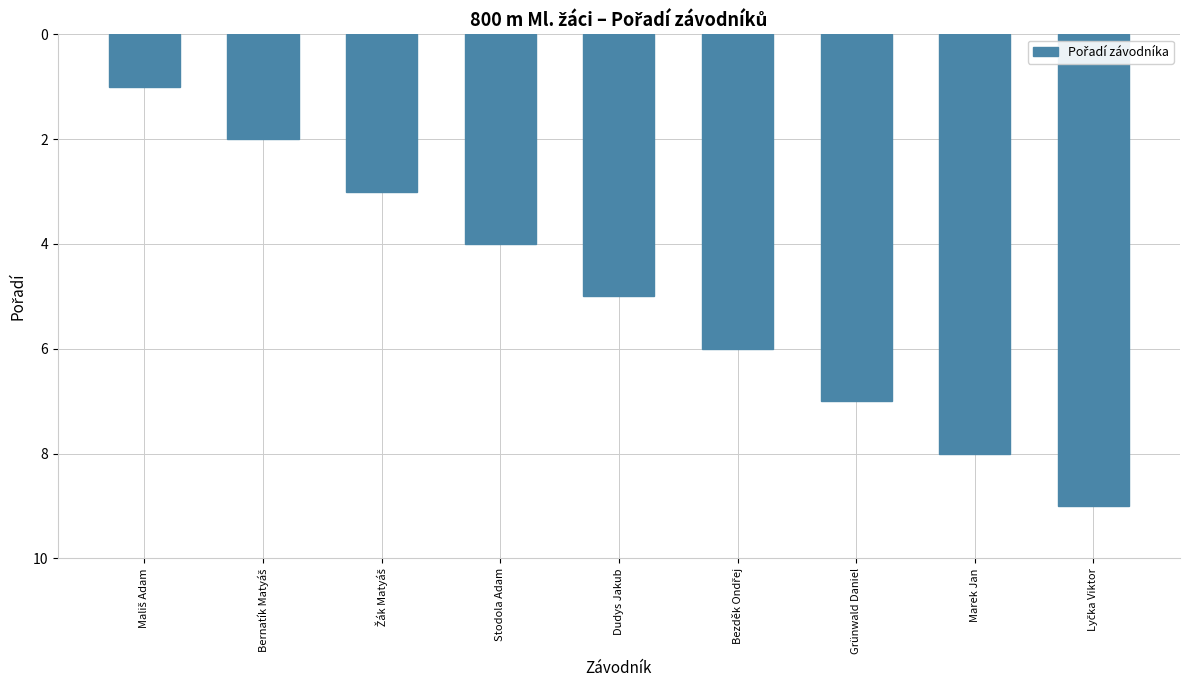

What is the label of the 6th bar from the right?

Stodola Adam